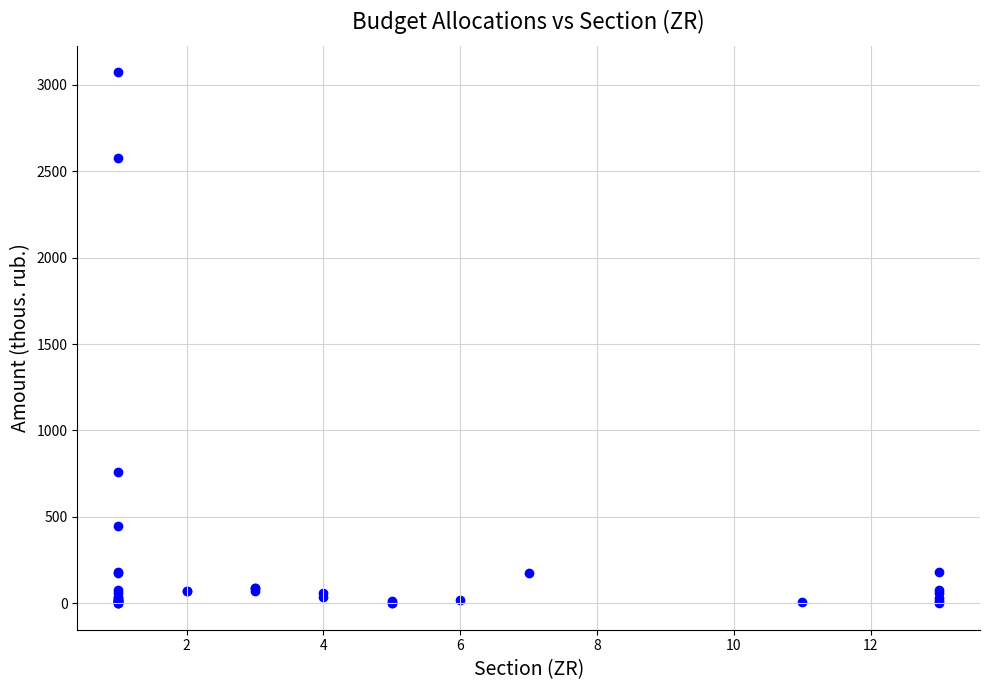

What Y value in the scatter plot is closest to 1536?

761.5